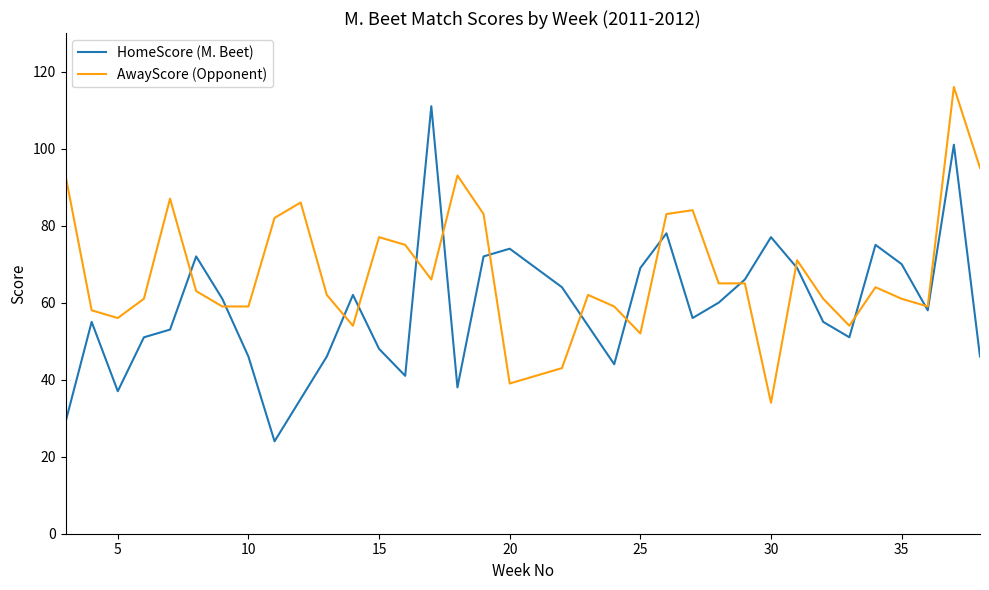

Which series has the largest total across all categories?

AwayScore (Opponent)